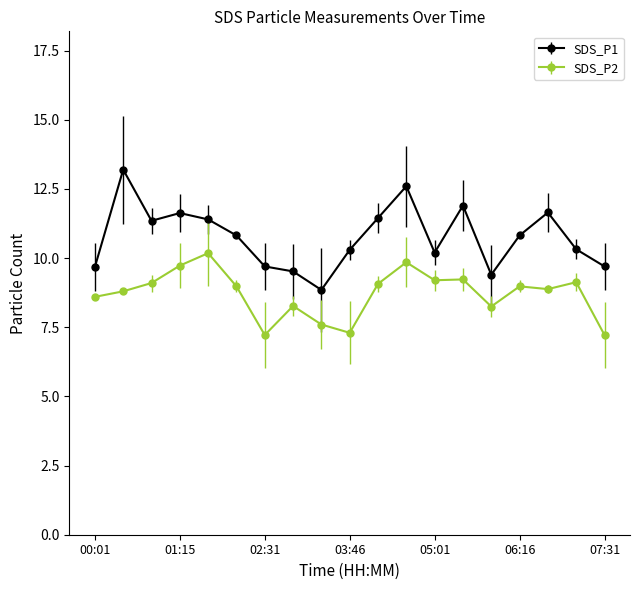

True or false: SDS_P1 has more than 2 interior local peaks.

True